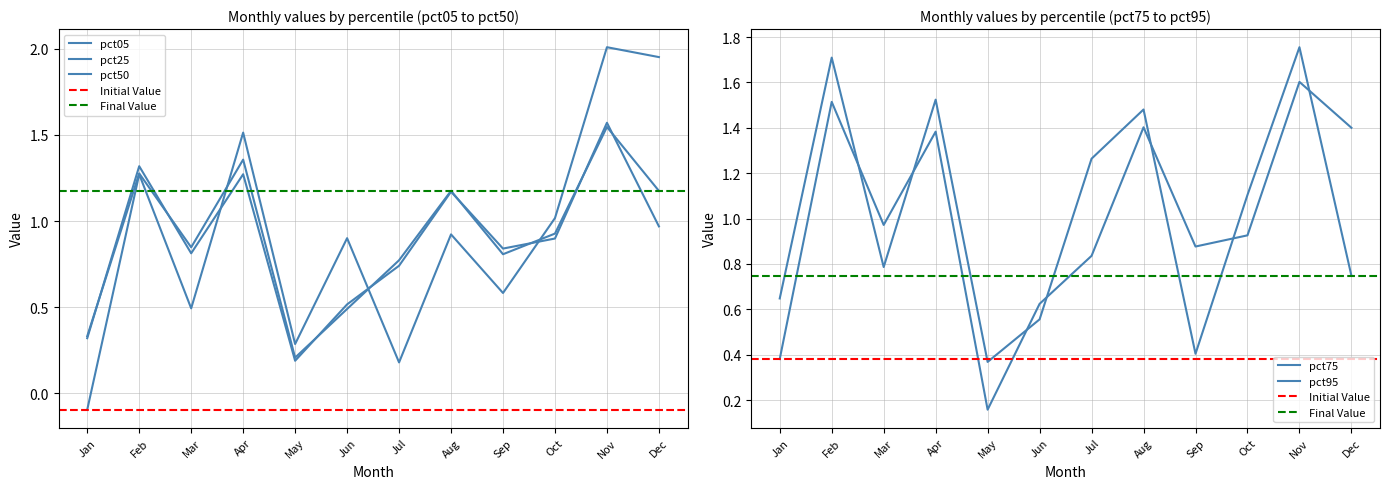

What is the value of the pct05 point at the 9th from the left?

0.6